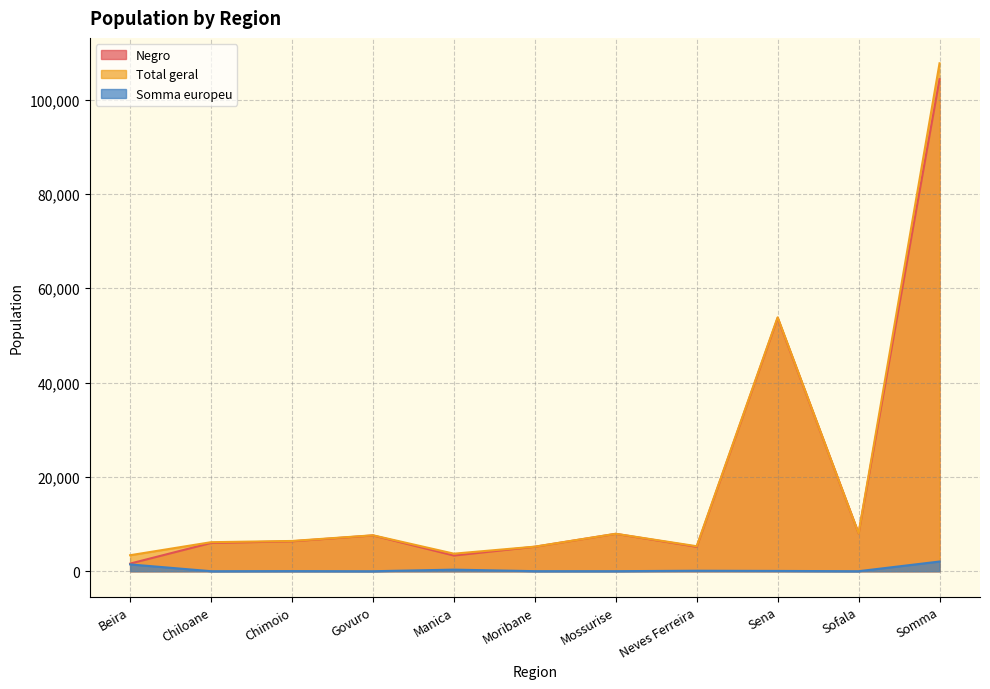

The value of Somma europeu at Chiloane is 11. True or false?

True